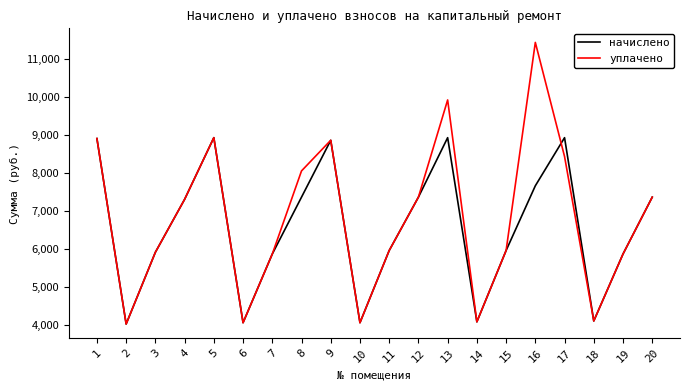

Which series has the largest total across all categories?

уплачено